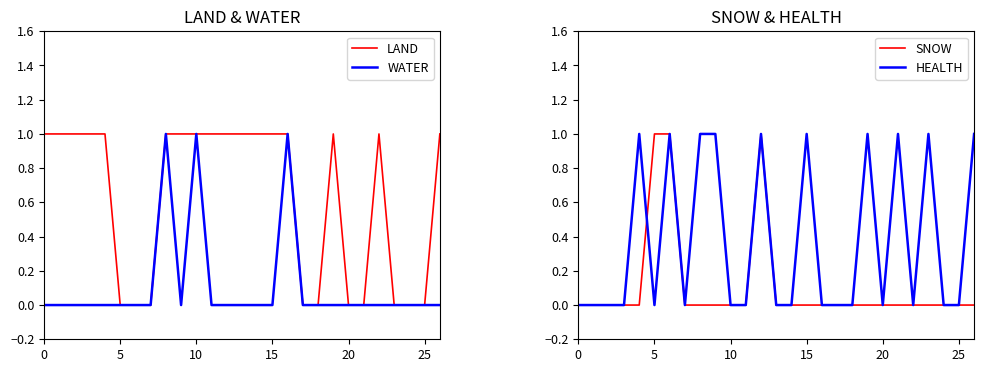

What is the sum of all HEALTH values?

10